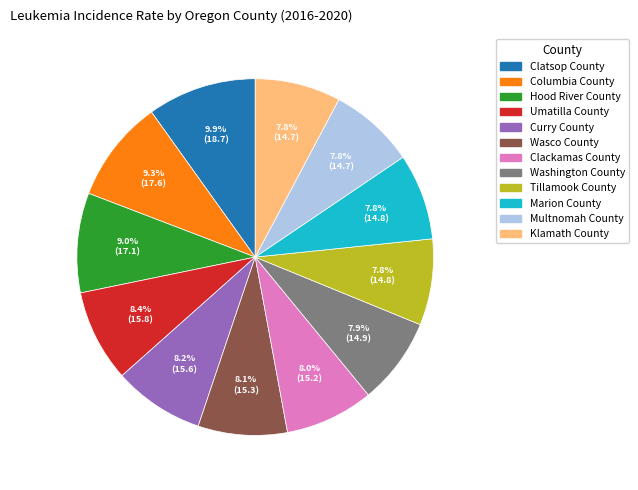

Which slice is the largest?

Clatsop County